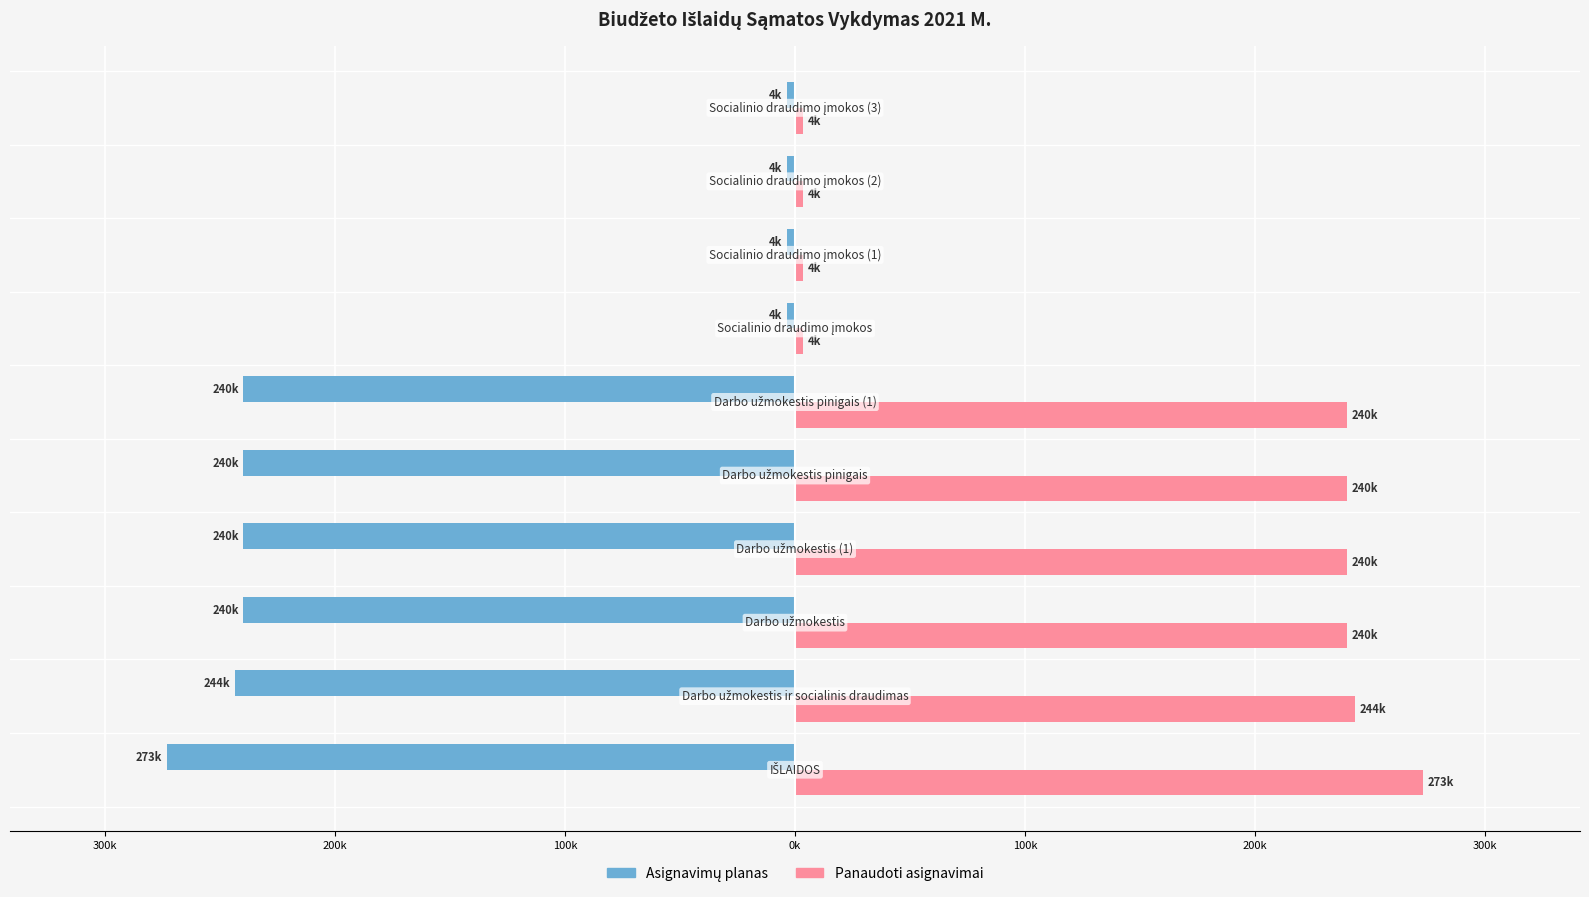

Count the number of data series in this chart.

2